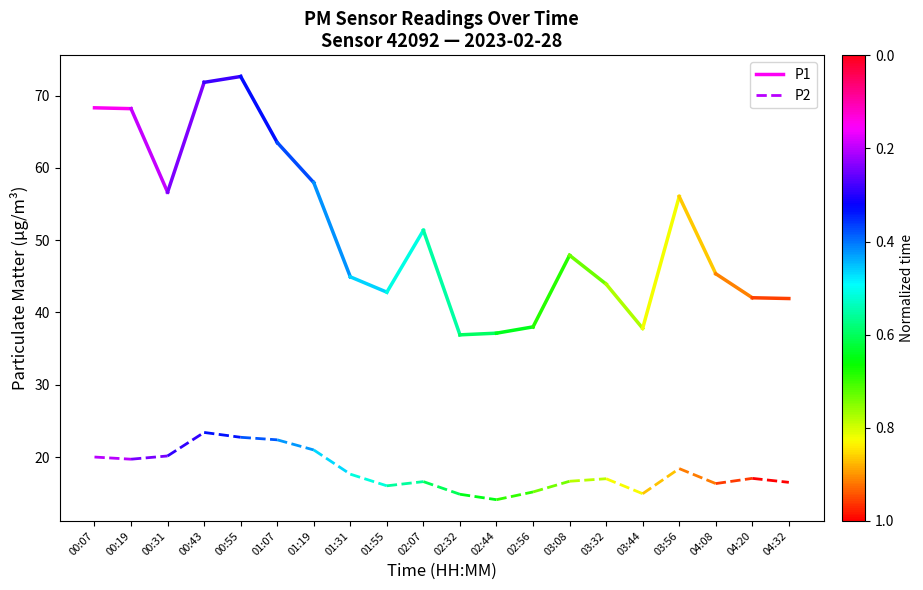

What is the approximate value of P1 at 00:19?

68.2